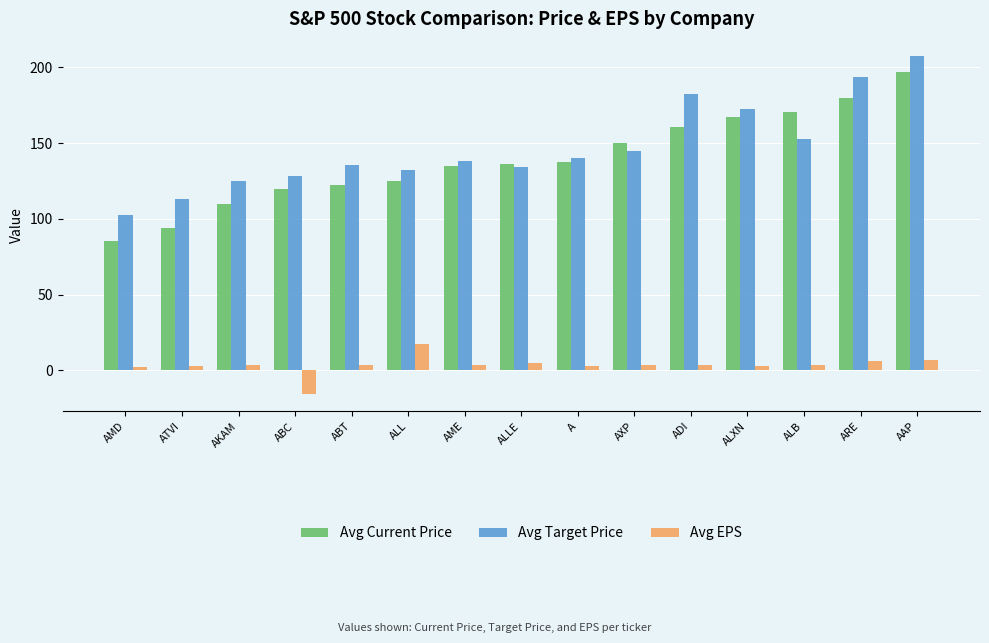

How many bars are there in total?

45